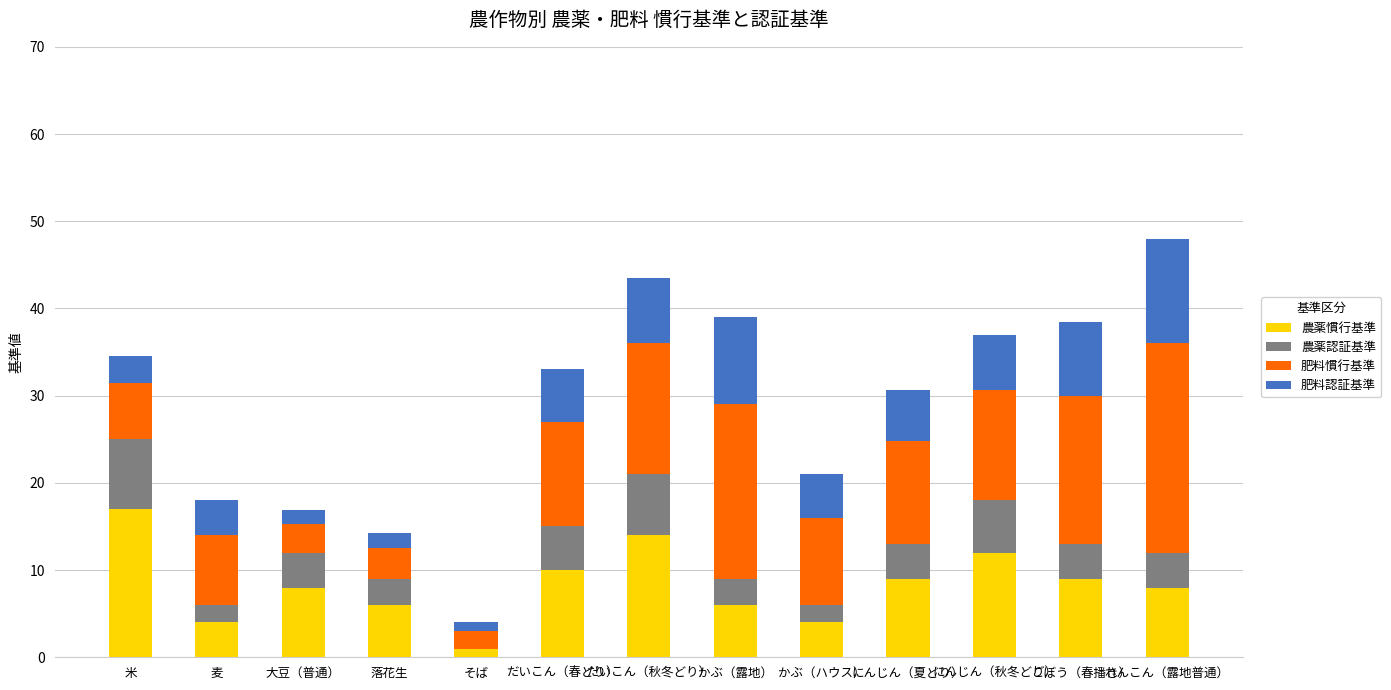

What is the maximum value for 農薬慣行基準?

17.0